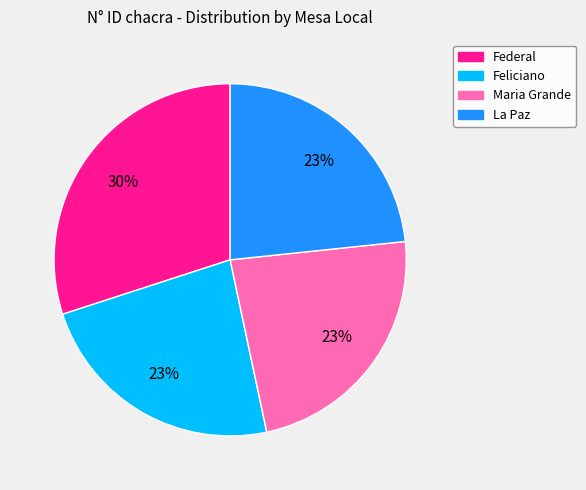

Is the sum of Federal and Maria Grande greater than half?

Yes